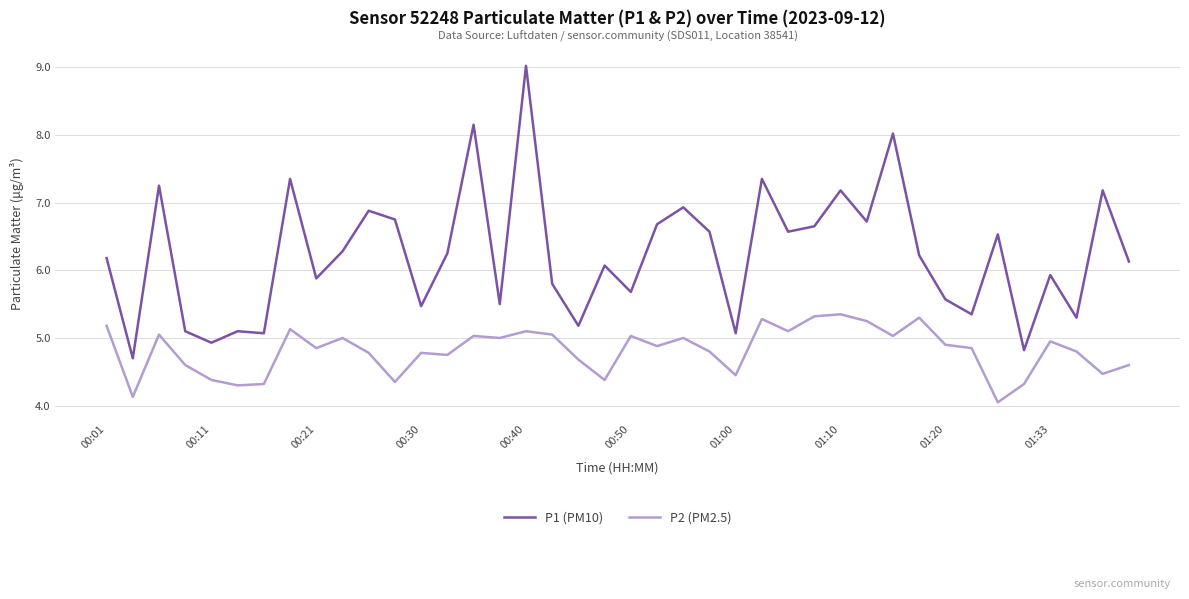

Which series has the largest range (max minus min)?

P1 (PM10)